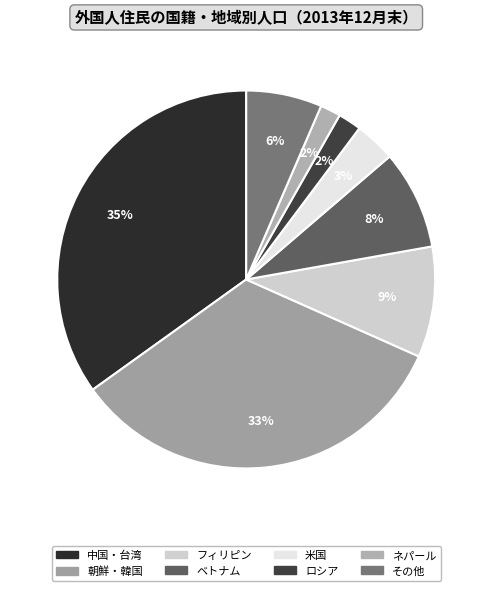

What portion of the pie excludes ネパール?

98.3%